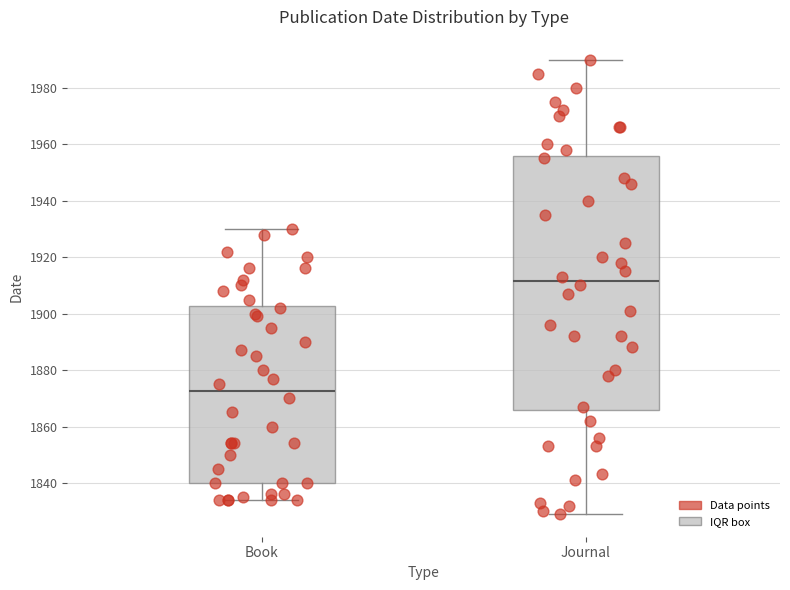

Which box has the highest median line?

Journal